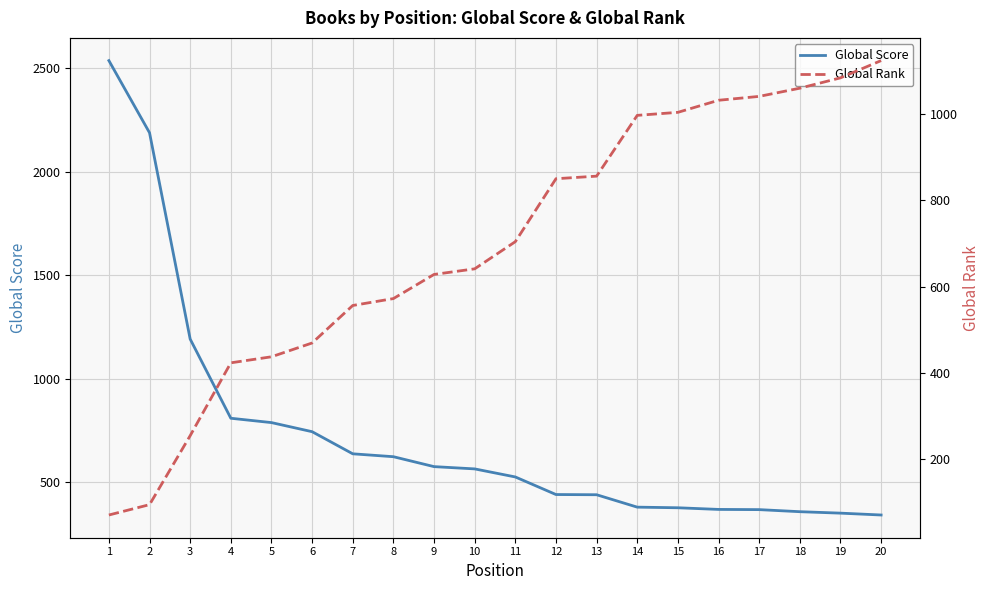

Rank the series by their average value, from lowest to highest.

Global Rank, Global Score